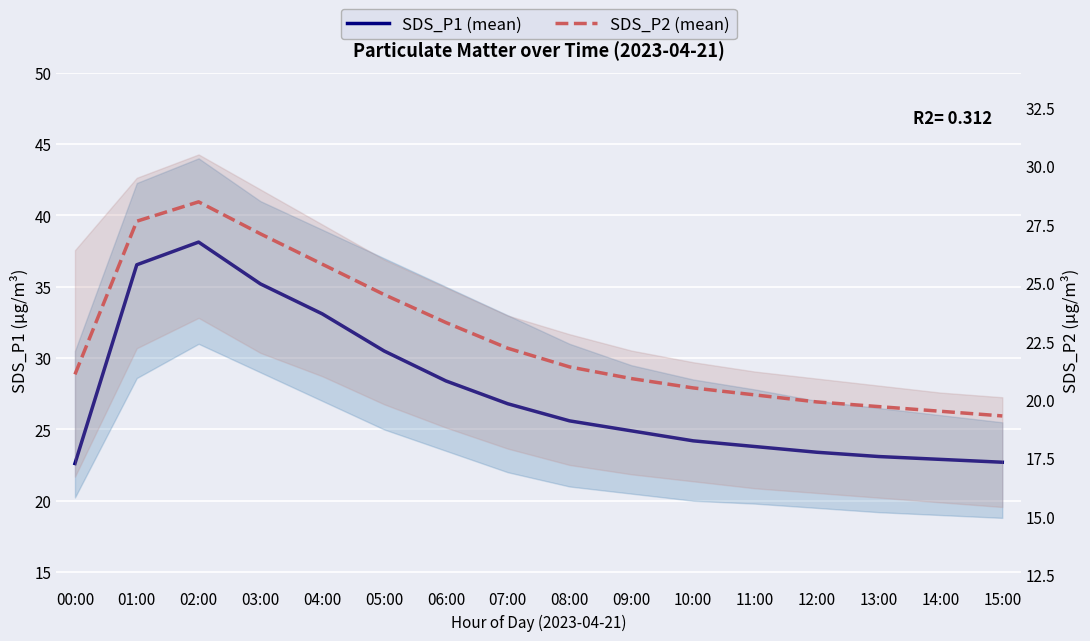

Between 03:00 and 07:00, which series saw the biggest shift?

SDS_P1 (mean)